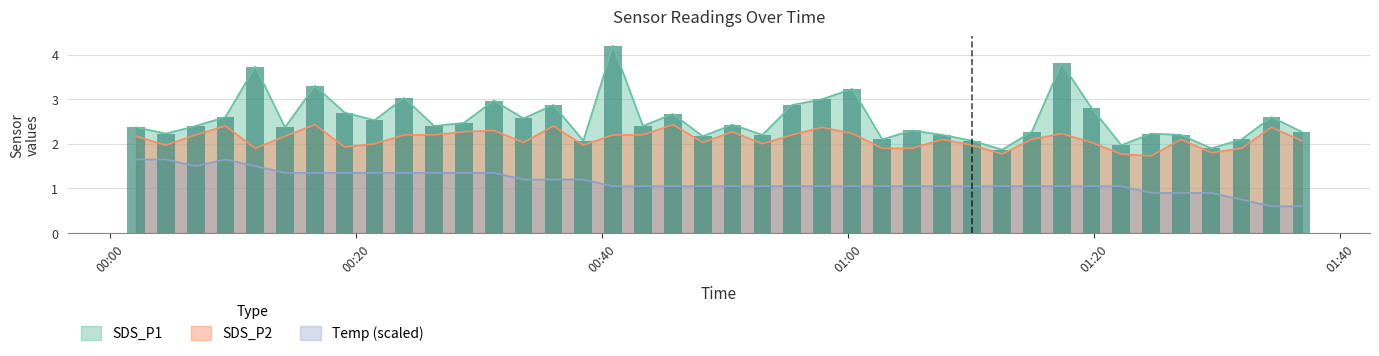

What are all the series names shown in the legend?

SDS_P1, SDS_P2, Temp